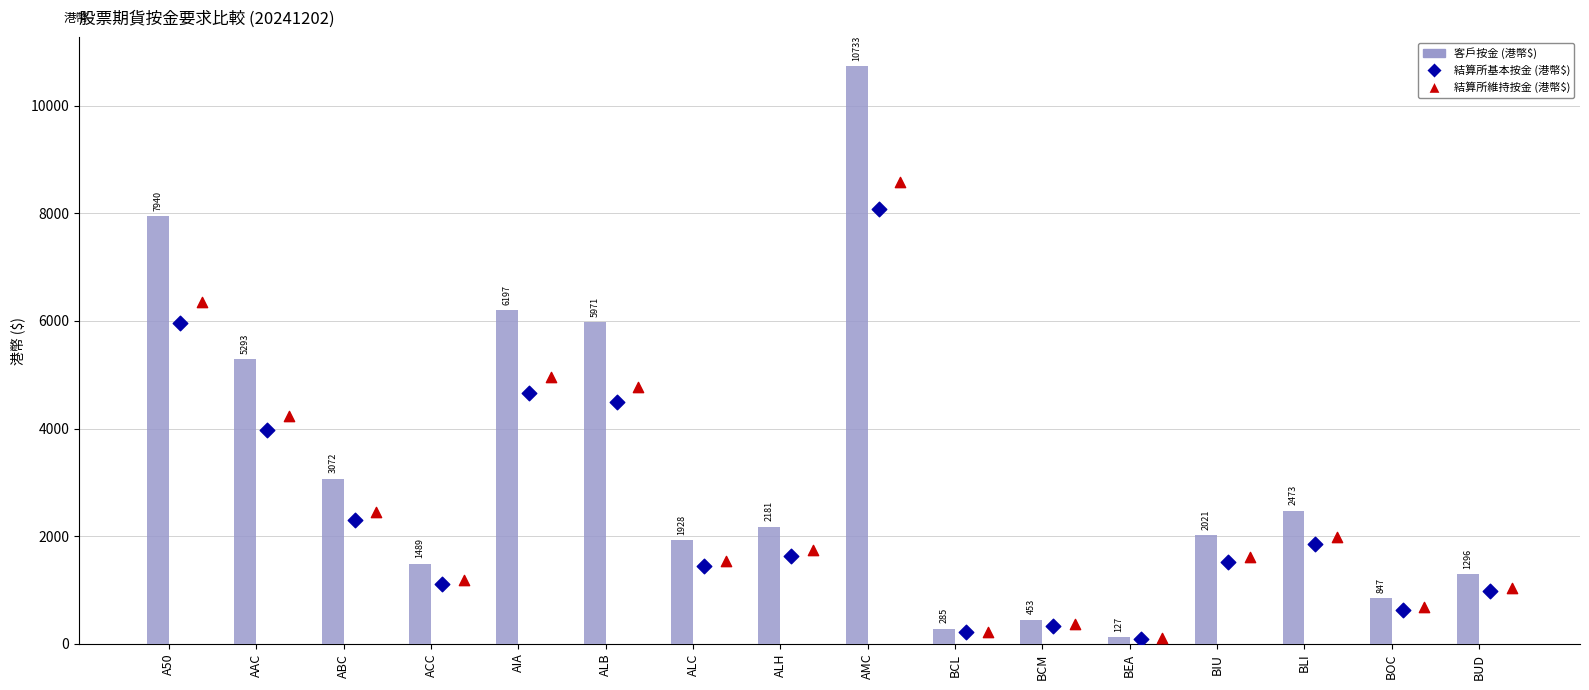

Which series contains the lowest Y value?

結算所基本按金 (港幣$)